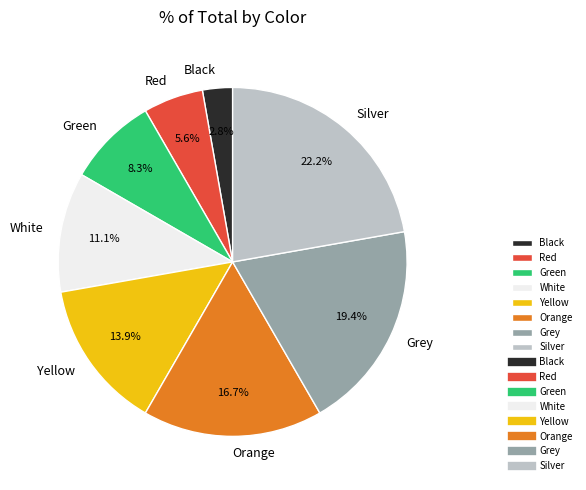

Does Silver account for over 50% of the chart?

No